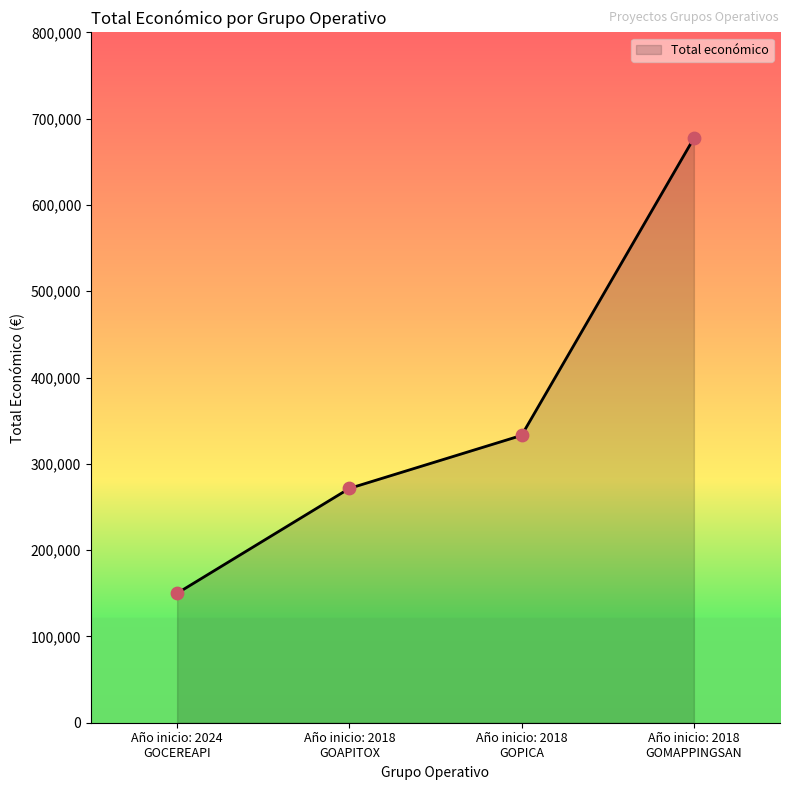

What is the sum of all values?

1431978